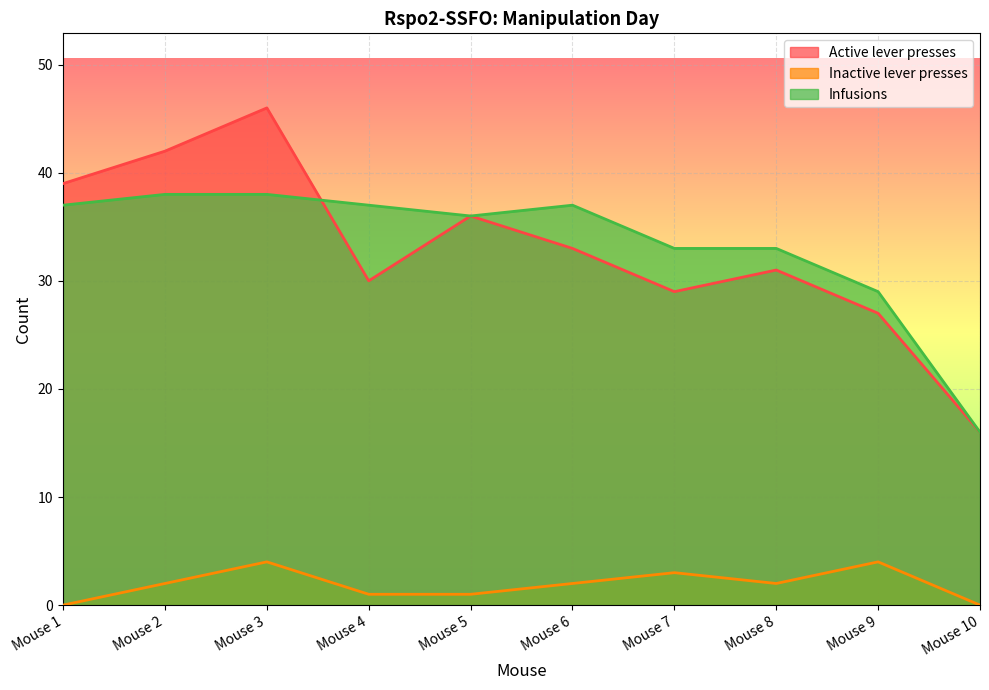

How many data points in Inactive lever presses are above 2?

3